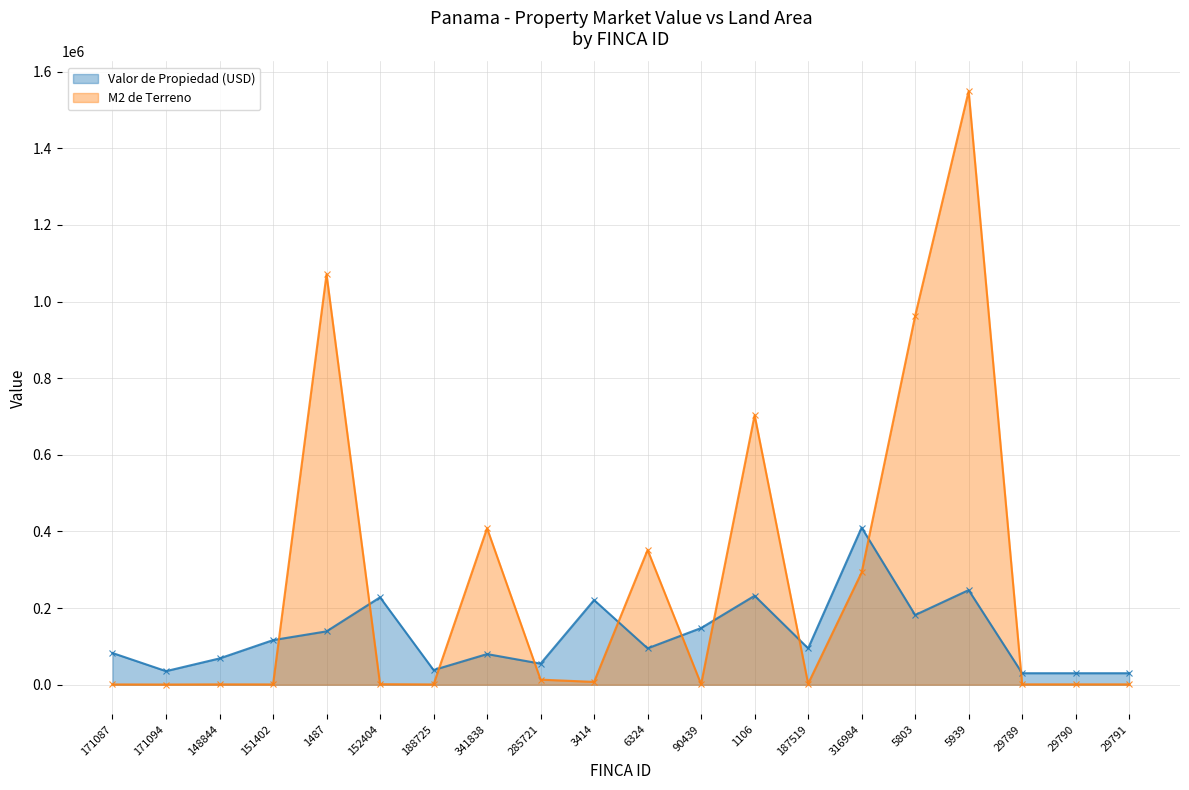

List the series in order of their overall mean, lowest first.

Valor de Propiedad (USD), M2 de Terreno